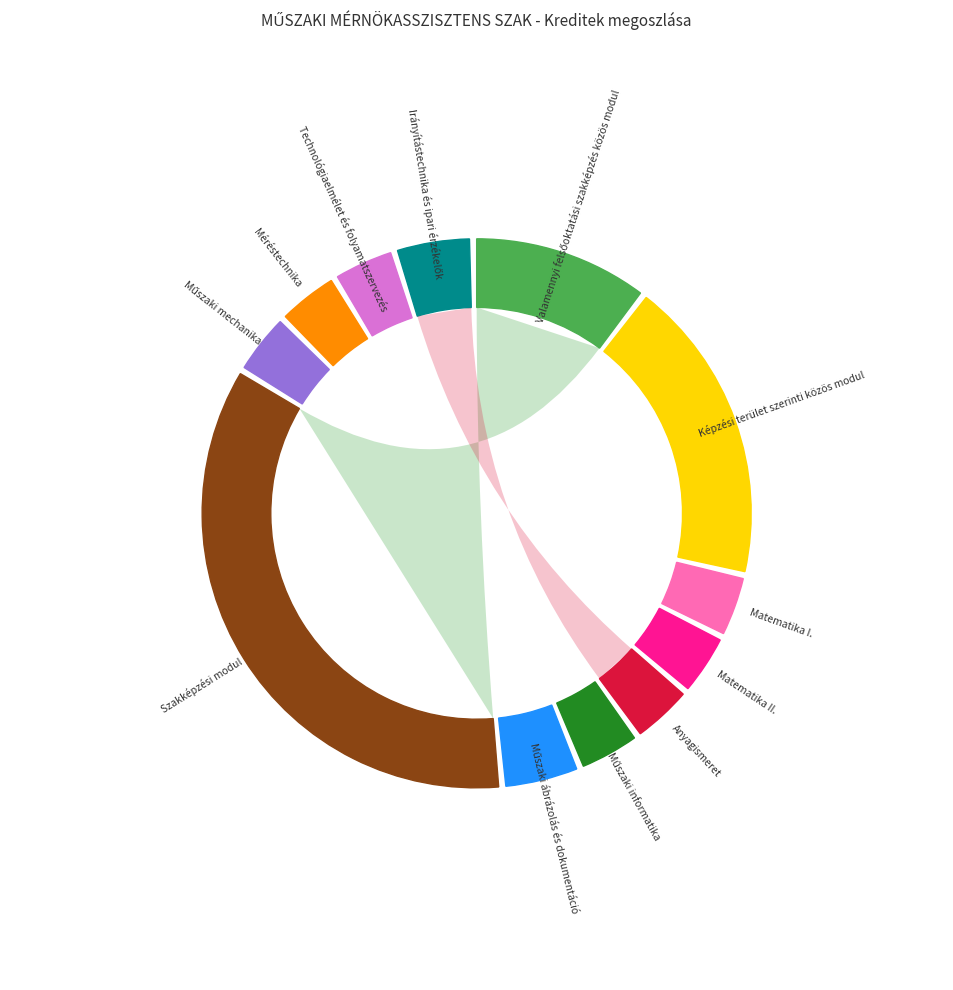

Is the sum of Irányítástechnika és ipari érzékelők and Matematika I. greater than half?

No